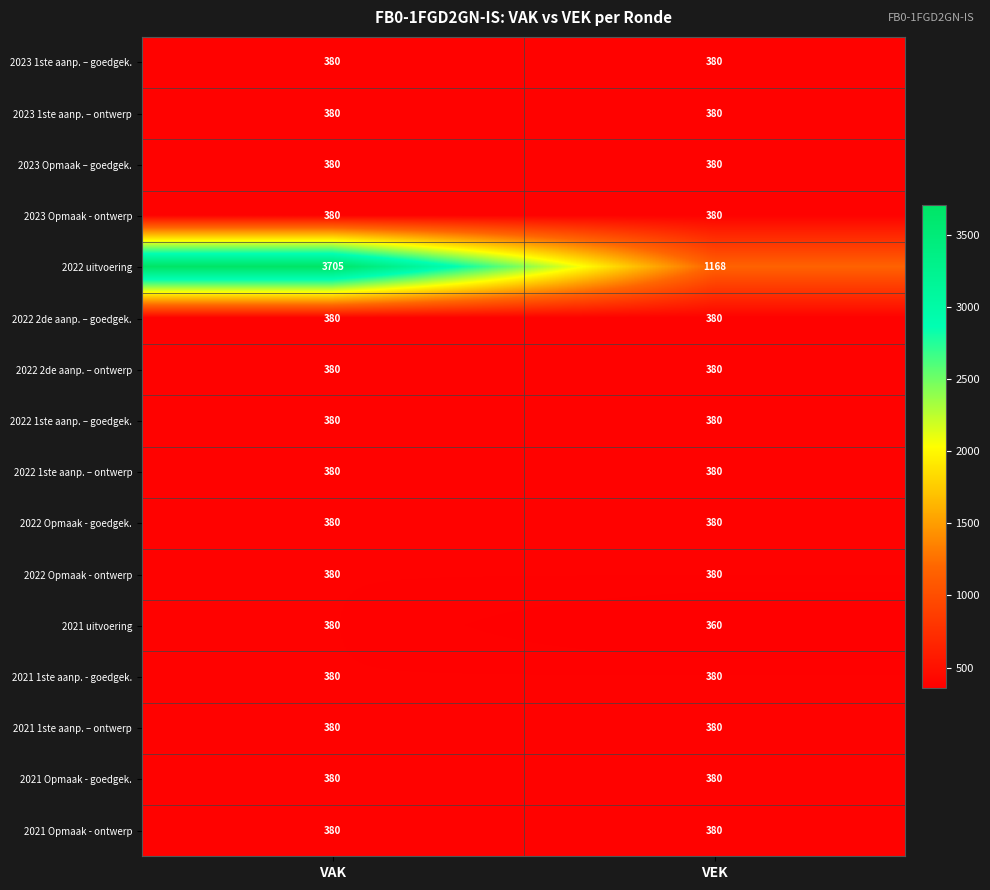

The value of 2021 Opmaak - goedgek. at VAK is 239. True or false?

False